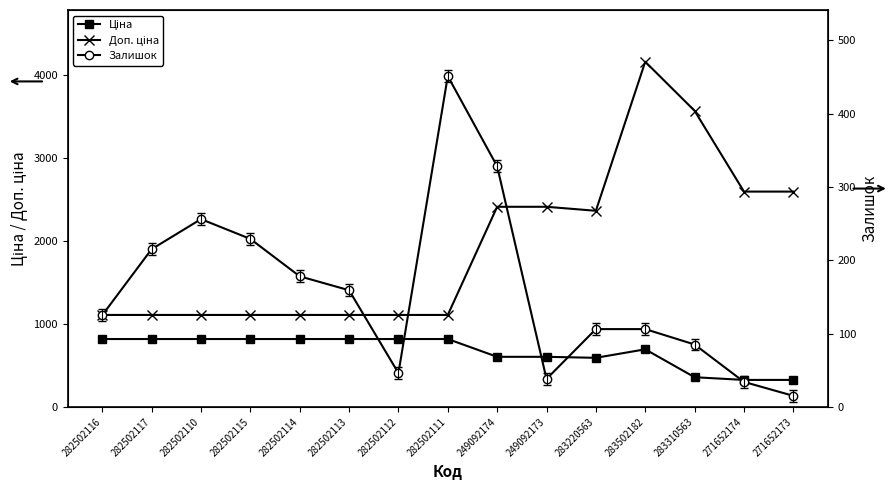

True or false: Ціна and Залишок intersect in this chart.

False